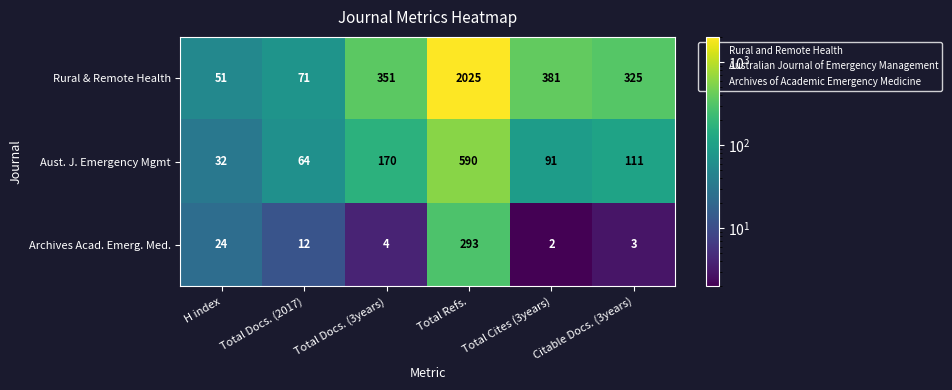

What is the spread (max minus min) of values at Total Docs. (2017)?

59